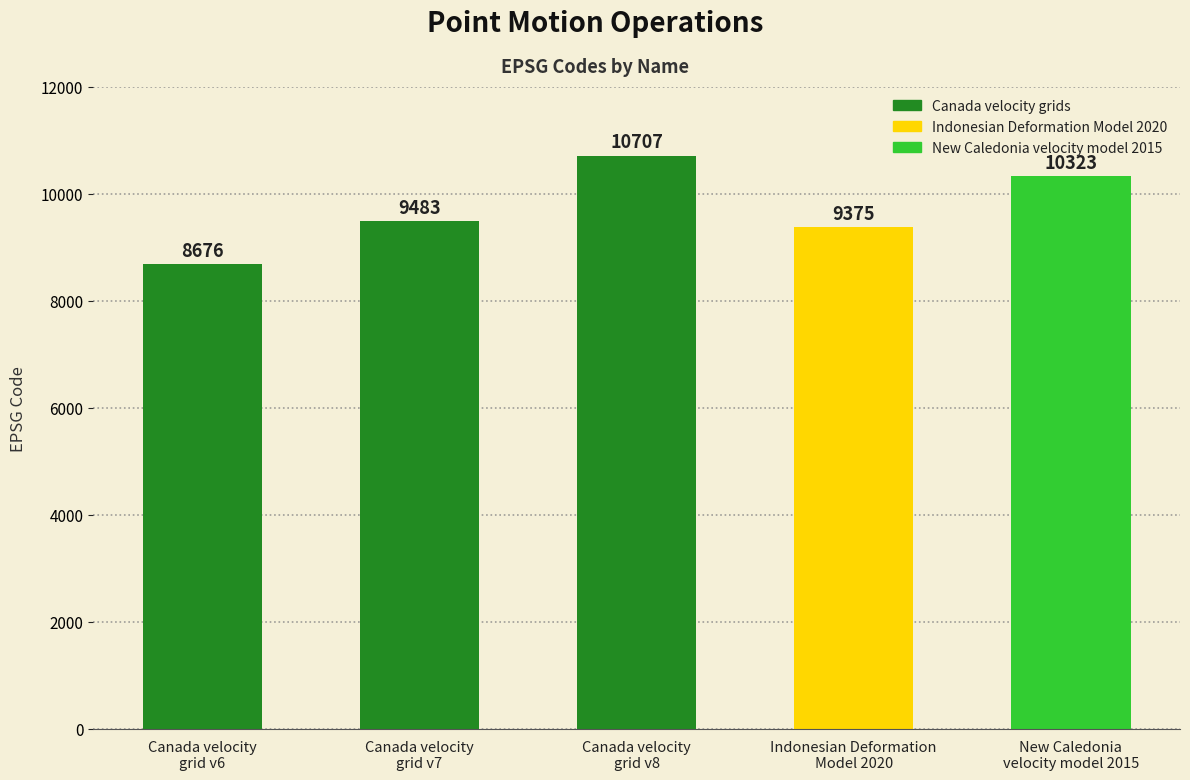

Count the number of categories in the chart.

5